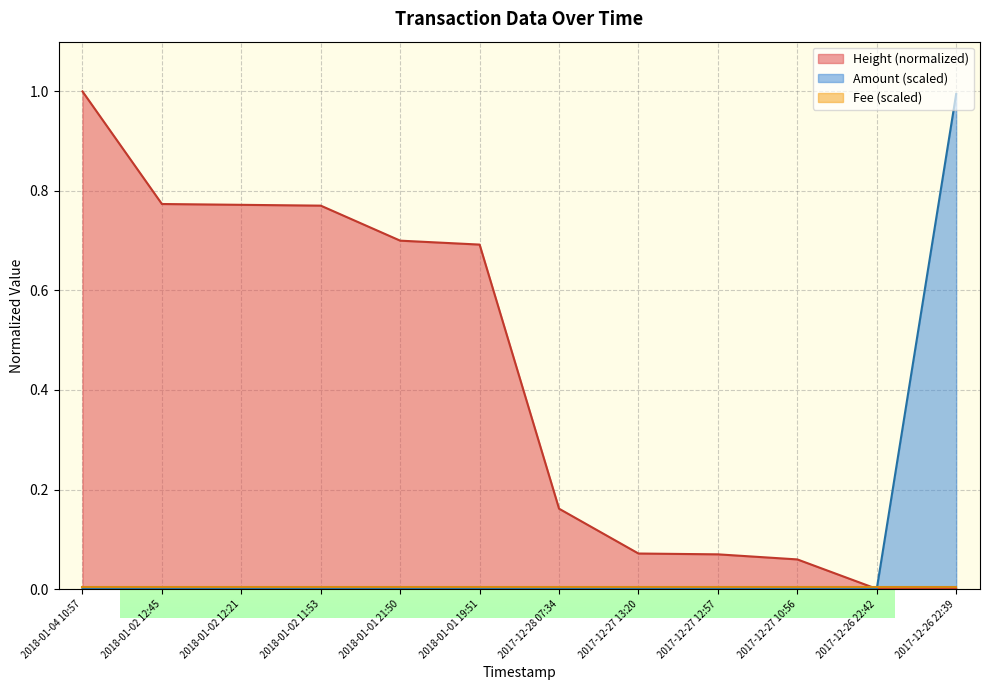

What is the label of the 1st point from the left?

2018-01-04 10:57